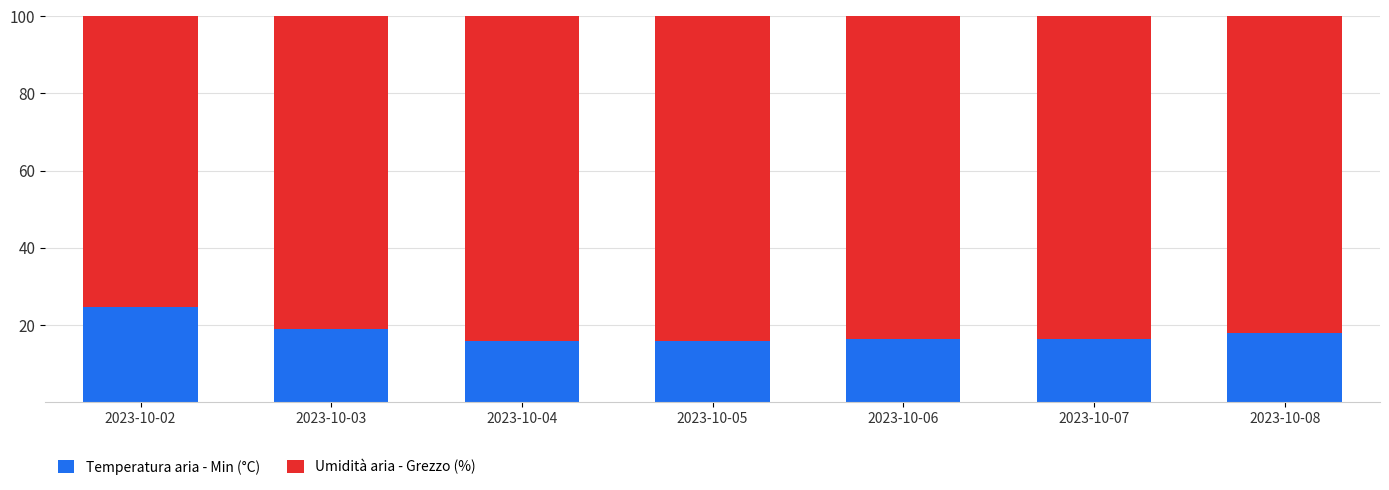

What is the lowest value of the Temperatura aria - Min (°C) series?

15.9